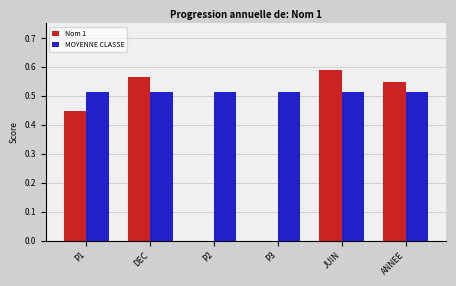

What is the sum of all Nom 1 values?

2.2